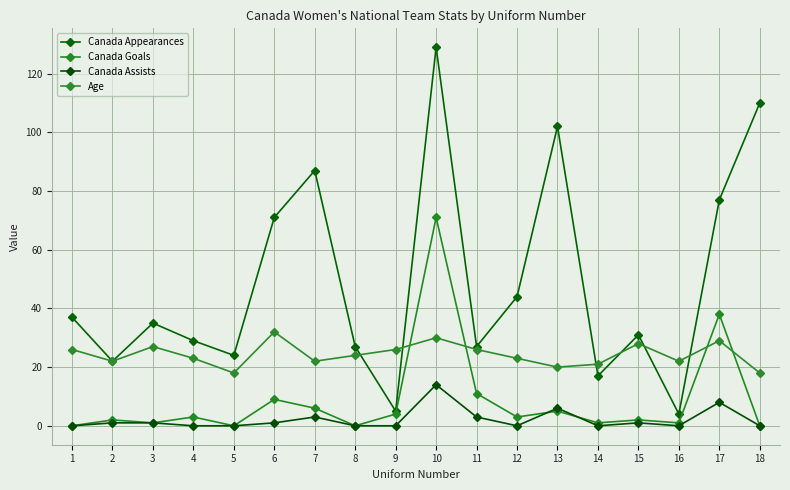

What is the maximum value shown in the chart?

129